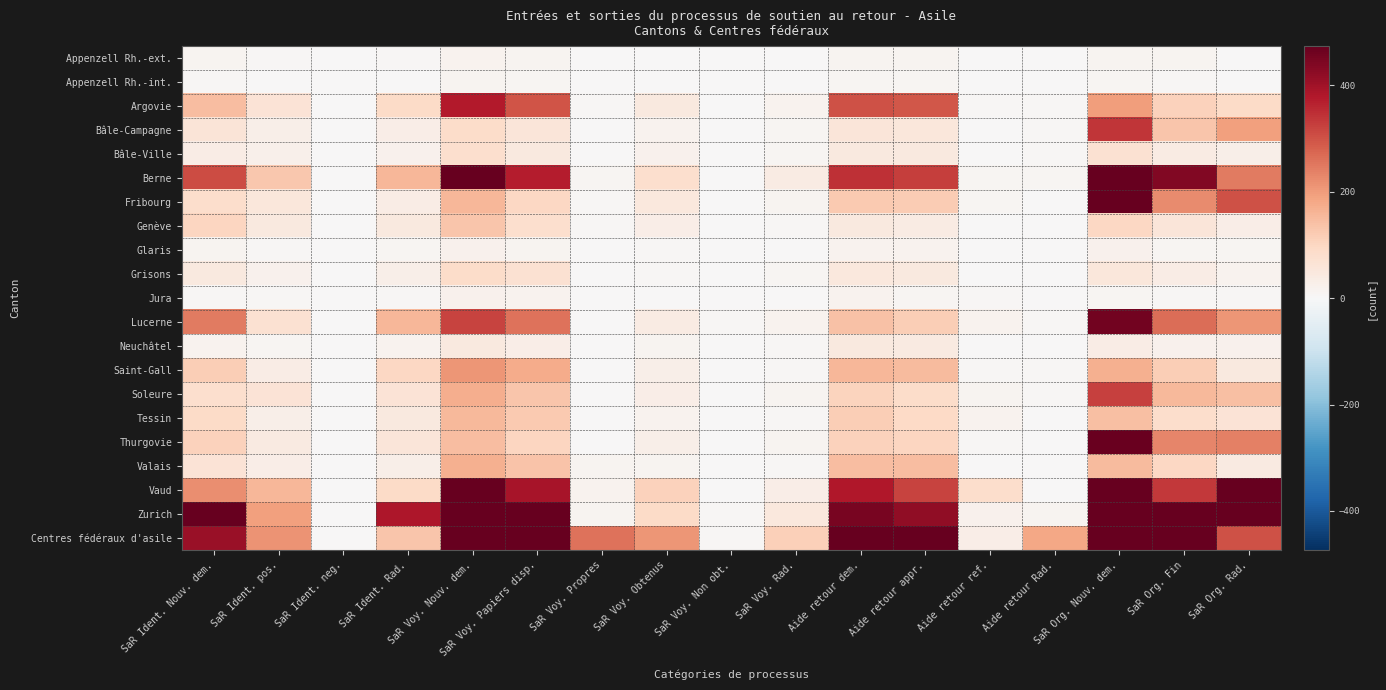

Between SaR Org. Nouv. dem. and SaR Voy. Non obt., which is larger?

SaR Org. Nouv. dem.